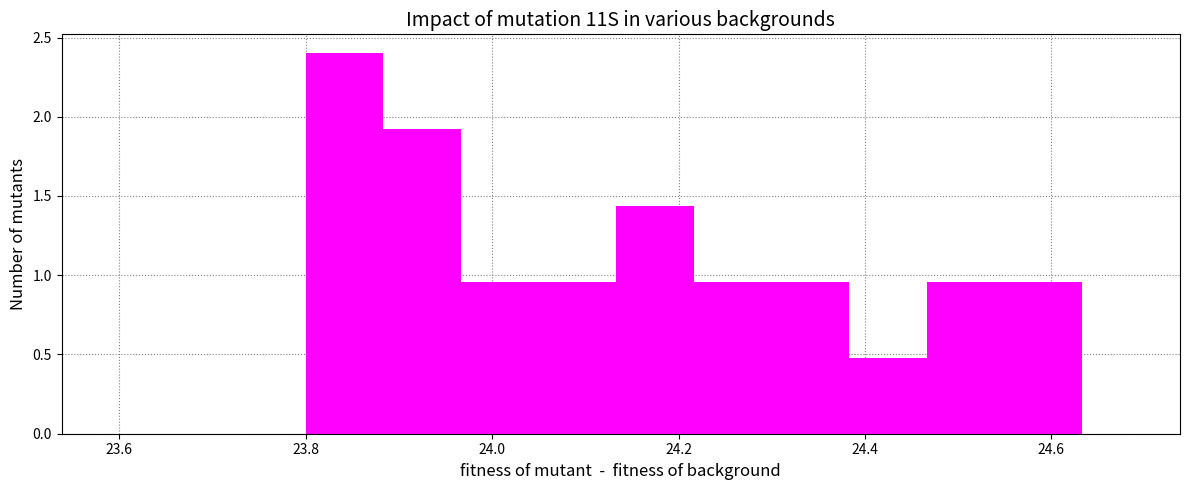

What is the height of the bar covering 24.30 to 24.38 on the x-axis? Neither the bar edges nor the heights are printed on the chart, so give them approximately, as read against the axes.

0.95